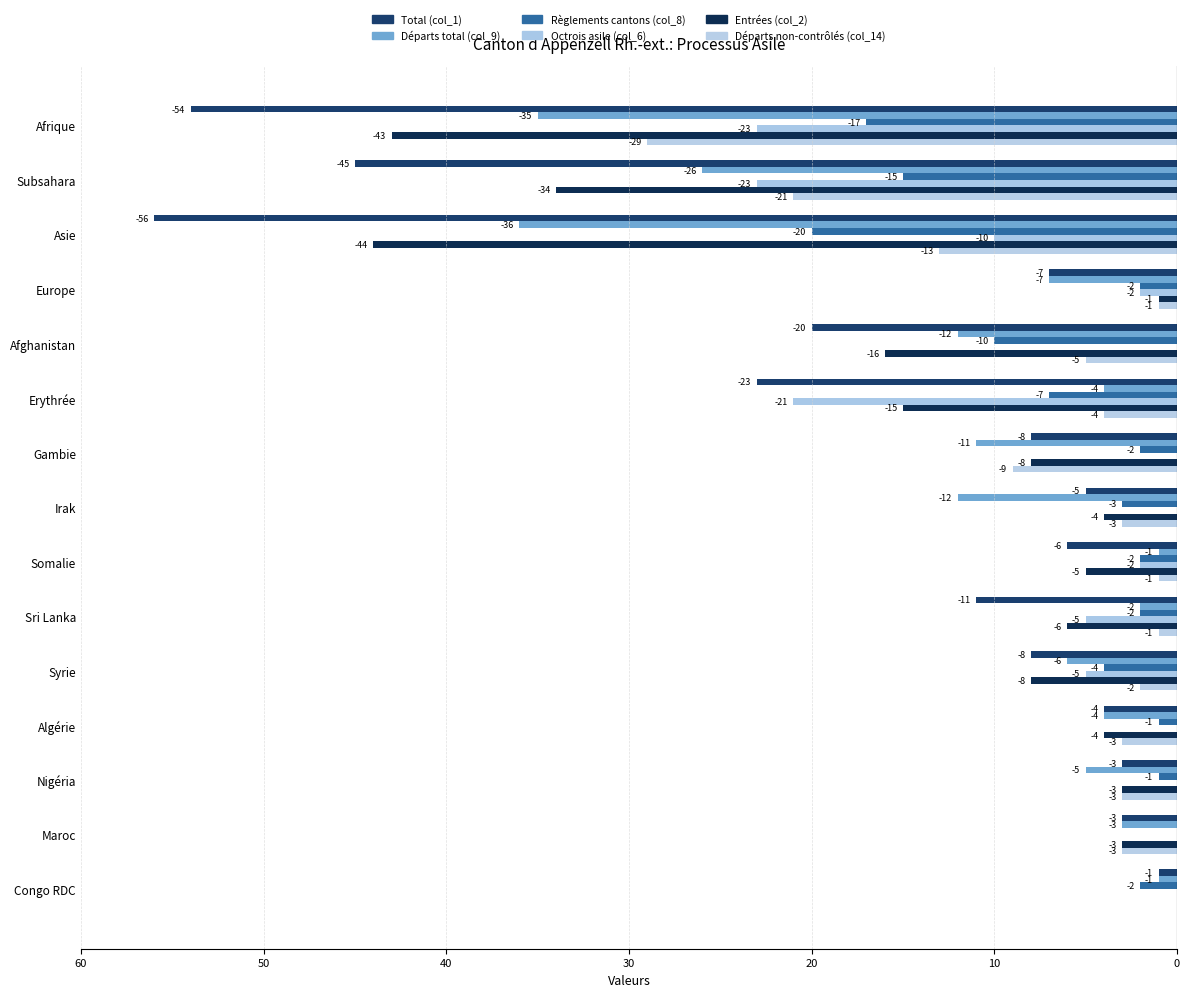

How many distinct data groups are displayed?

6